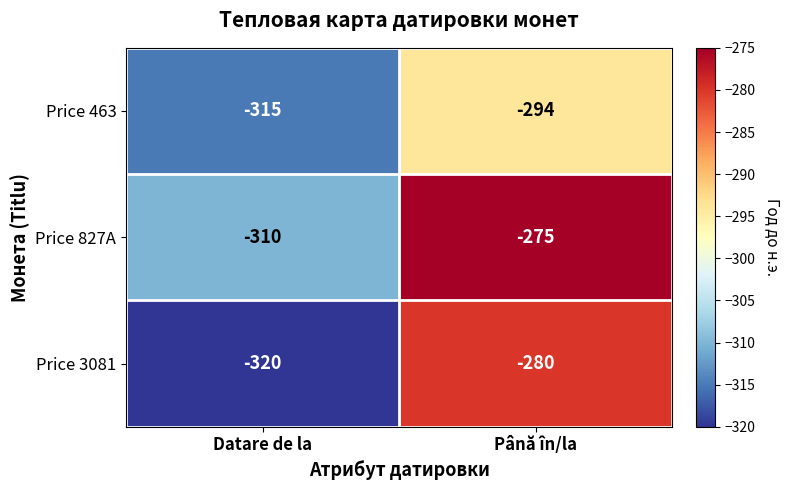

The Price 463 series shows -183 at Datare de la. True or false?

False